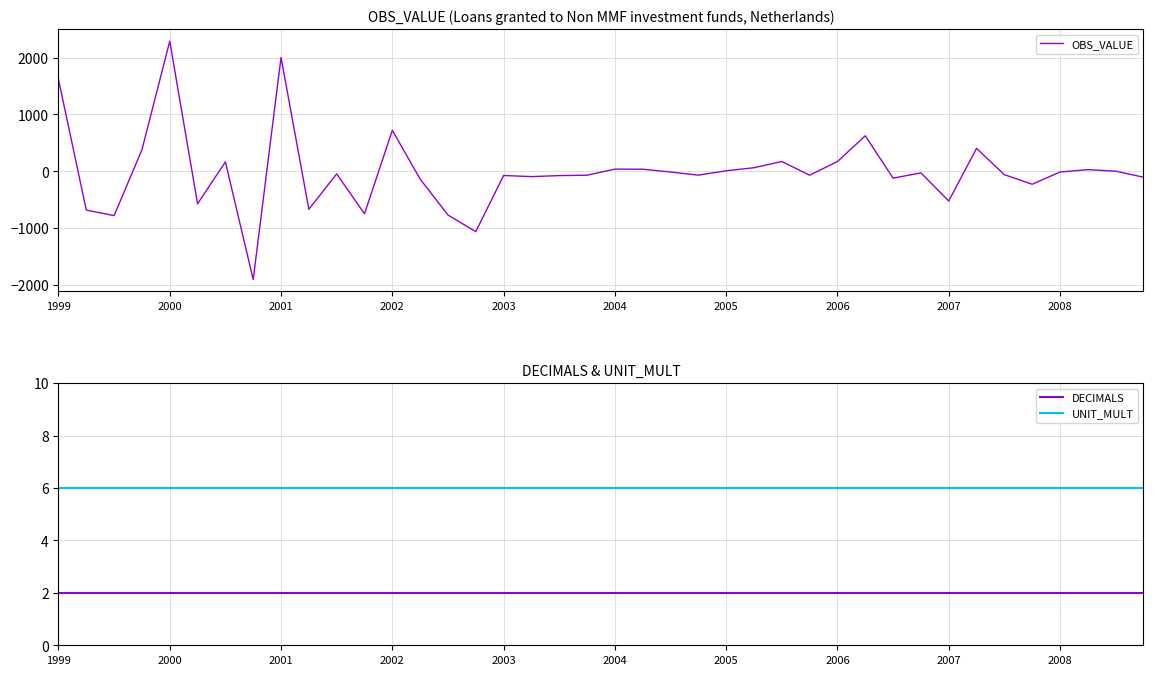

The DECIMALS series shows 2 at 2007. True or false?

True